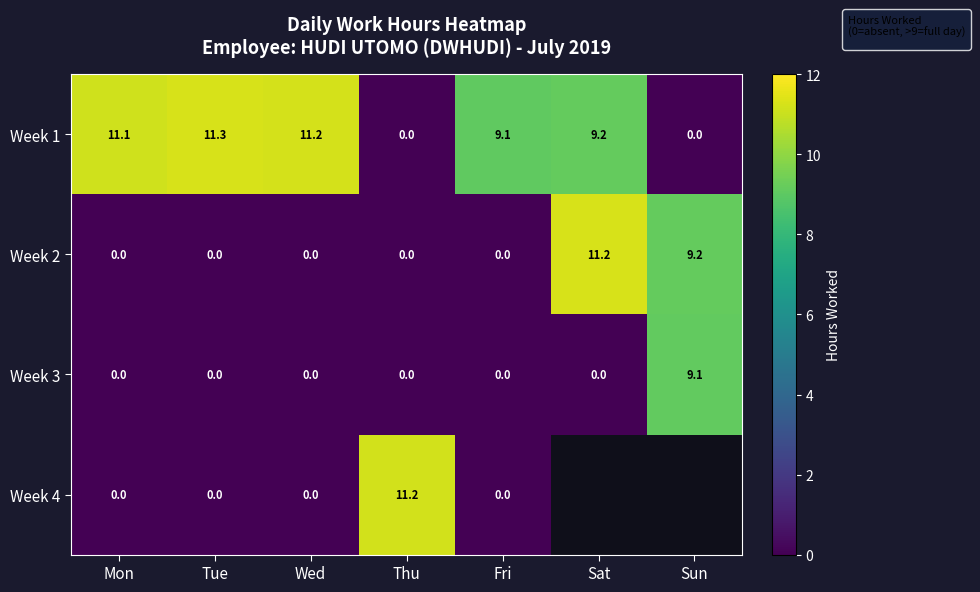

Which category has the highest value in the Week 3 series?

Sun